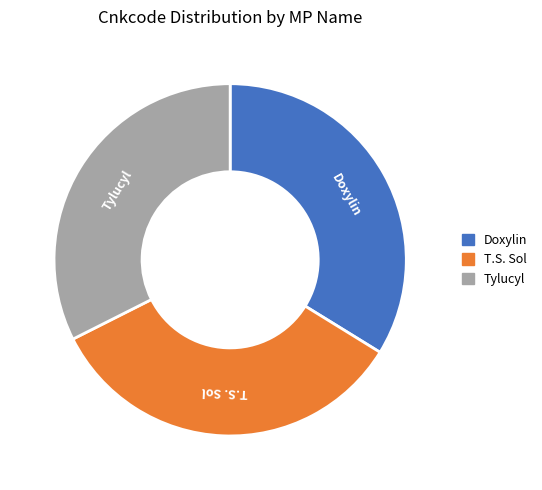

Which slice is the smallest?

Tylucyl